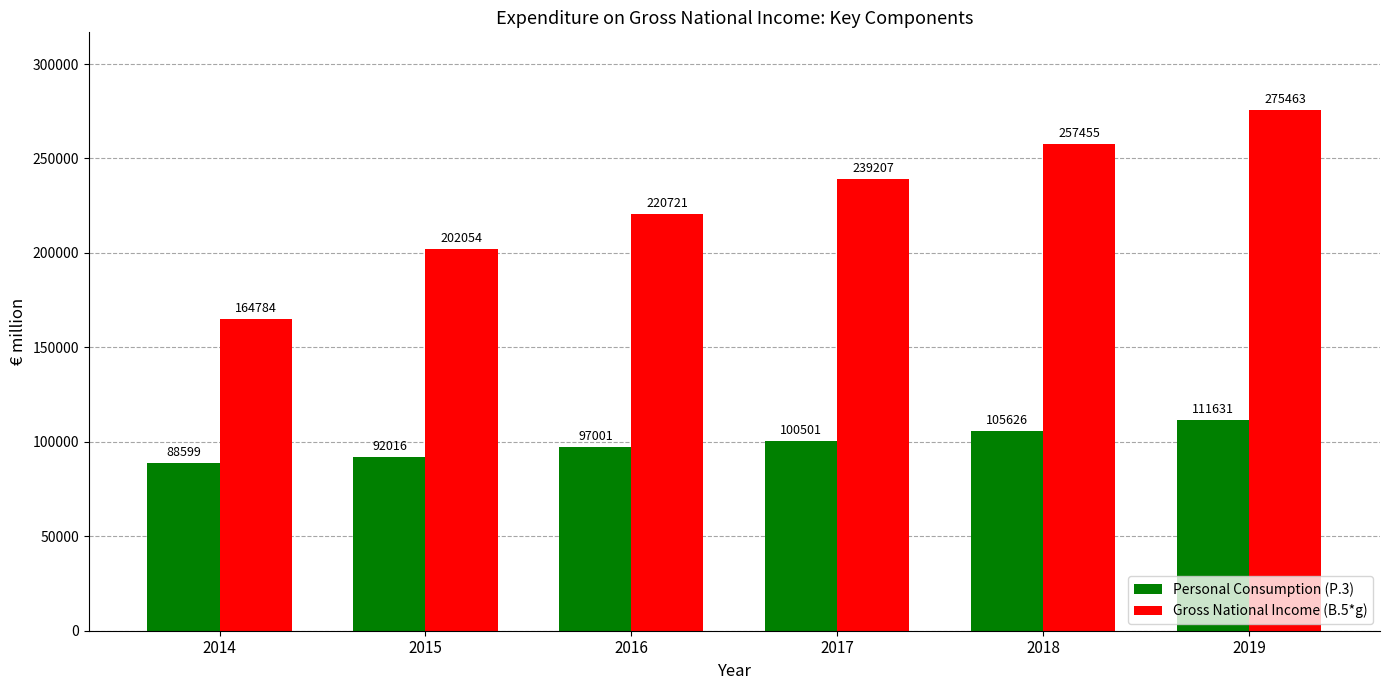

At which label is Personal Consumption (P.3) closest to 100114?

2017